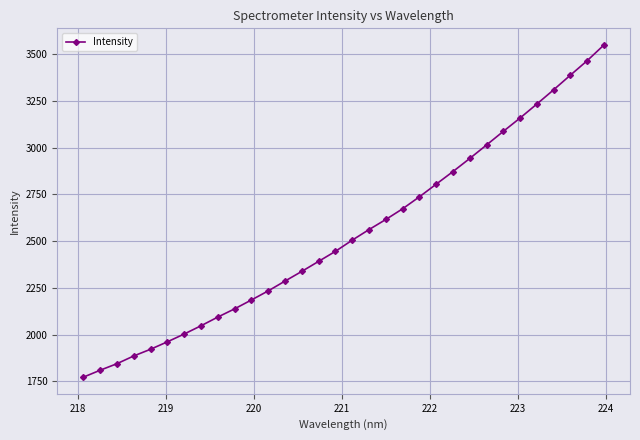

How many lines are shown in the chart?

1